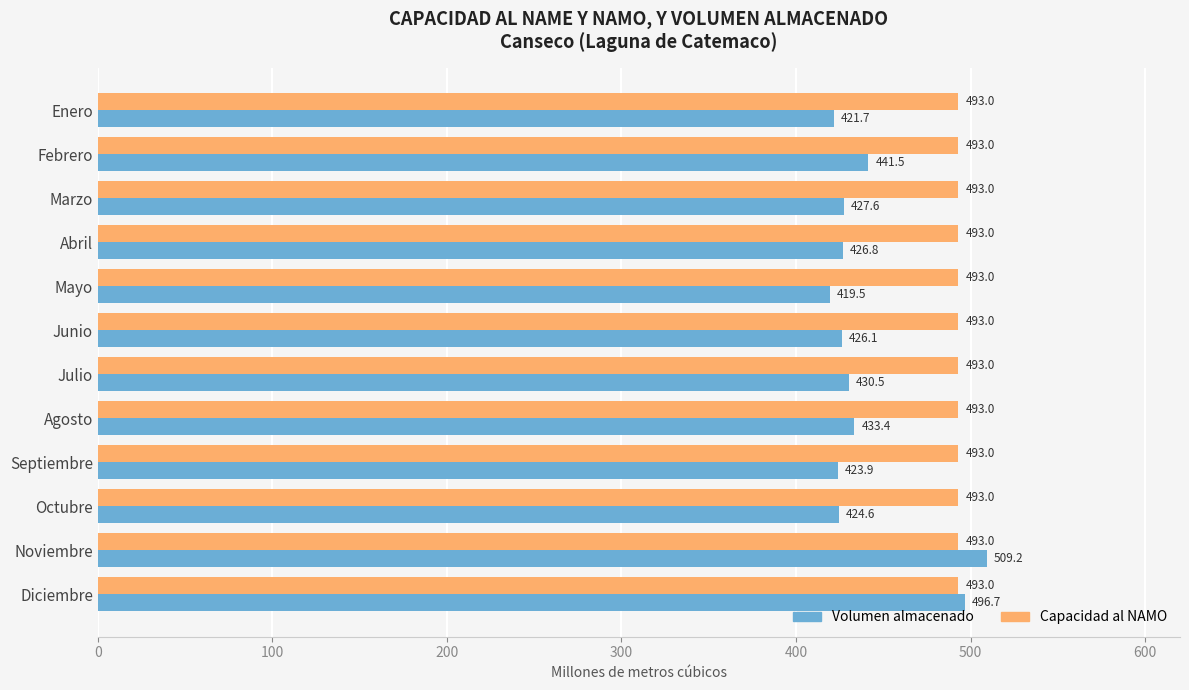

What is the maximum value shown in the chart?

509.2